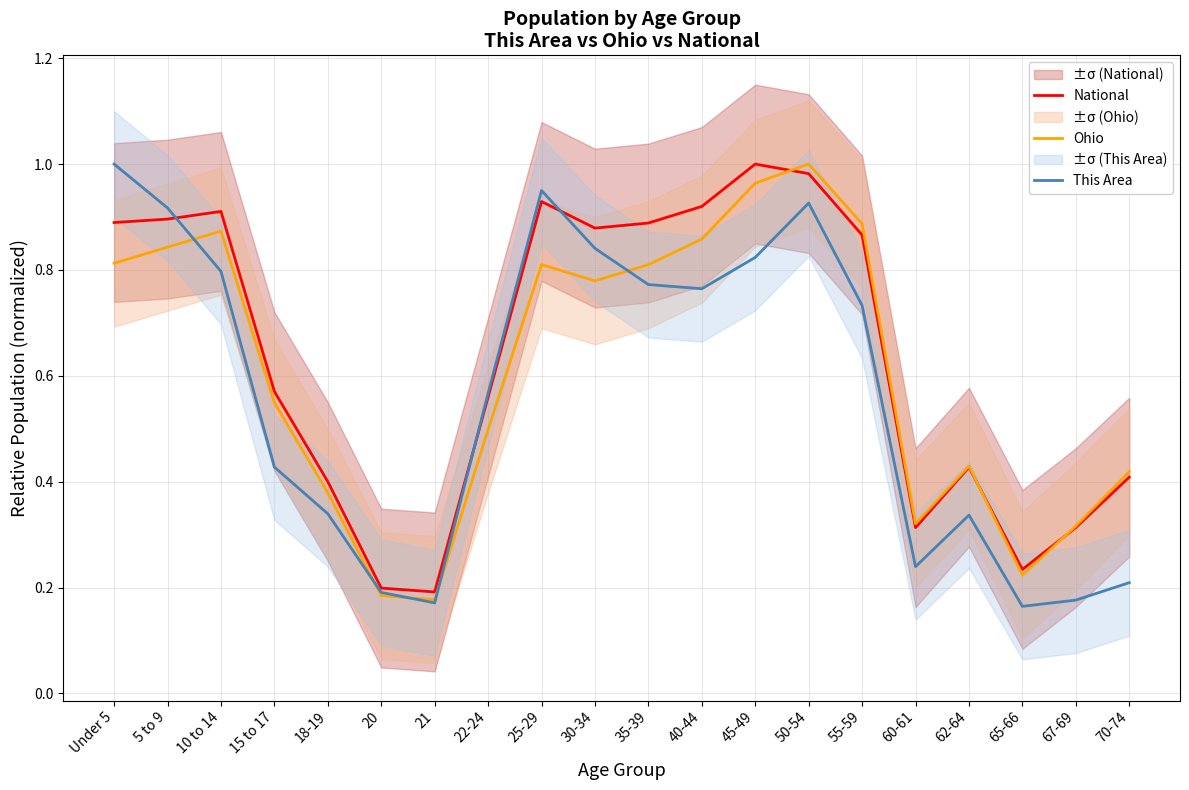

The Ohio series shows 0.3 at 25-29. True or false?

False